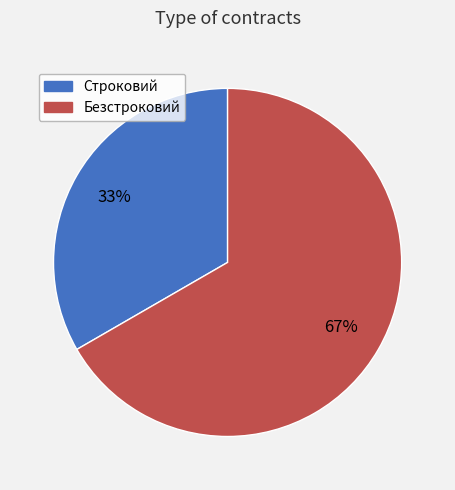

Between Безстроковий and Строковий, which is larger?

Безстроковий